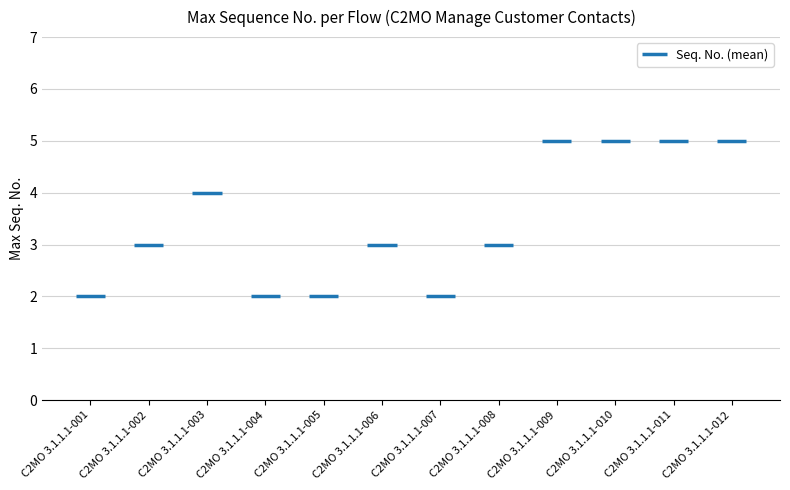

What is the value of the 12th bar from the left?

5